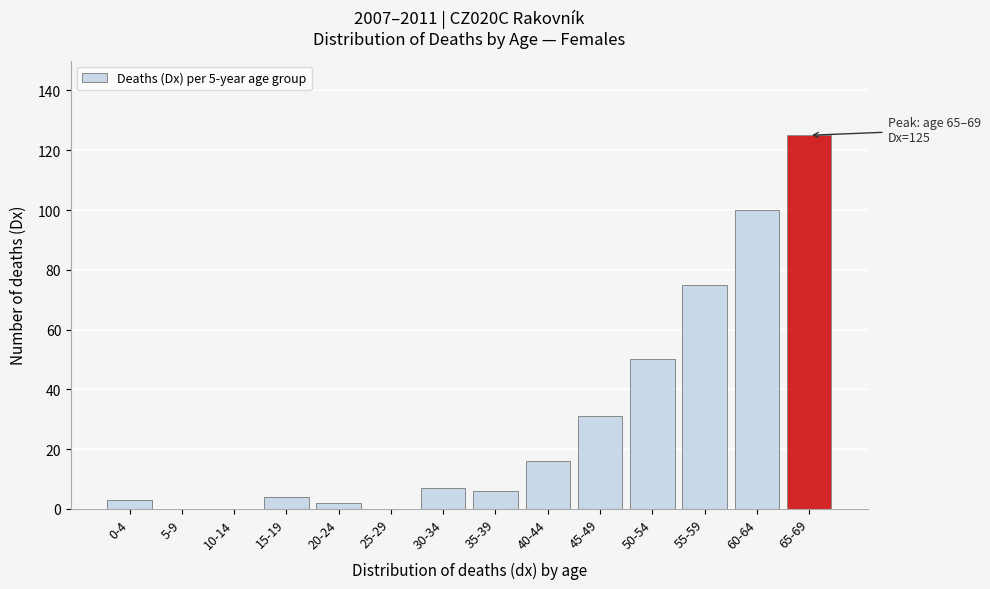

Reading left to right, extract all data points from this chart.

0-4=3	5-9=0	10-14=0	15-19=4	20-24=2	25-29=0	30-34=7	35-39=6	40-44=16	45-49=31	50-54=50	55-59=75	60-64=100	65-69=125